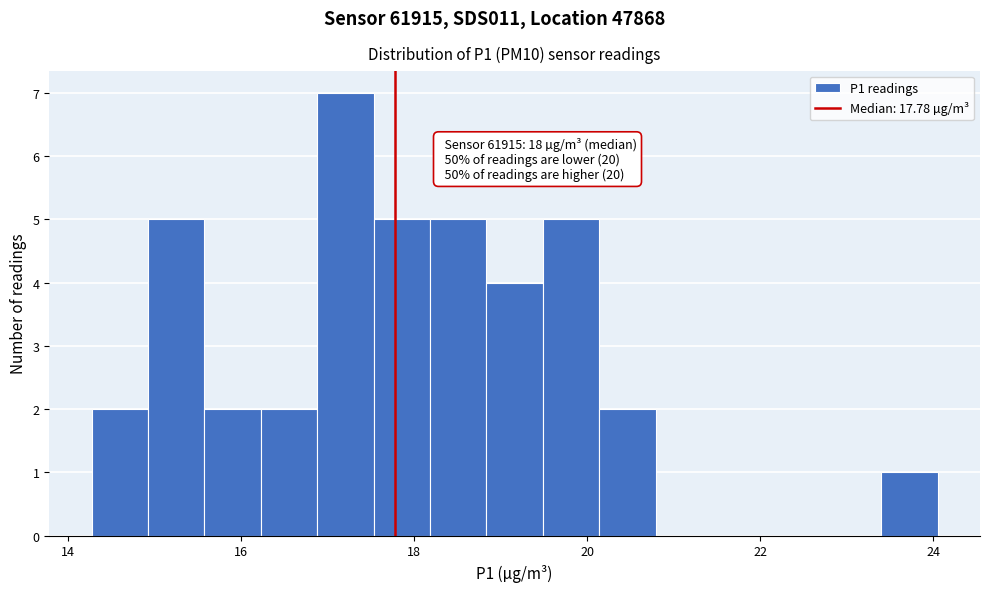

Read against the x-axis, roughly where is the centre of the tallest bar?

17.2